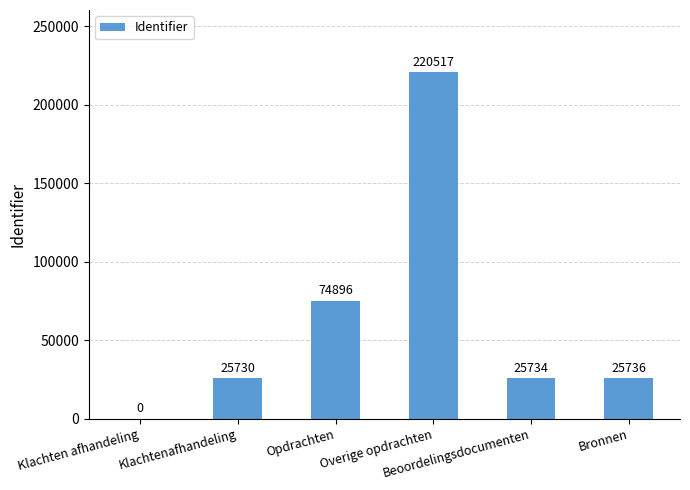

What is the sum of all values?

372613